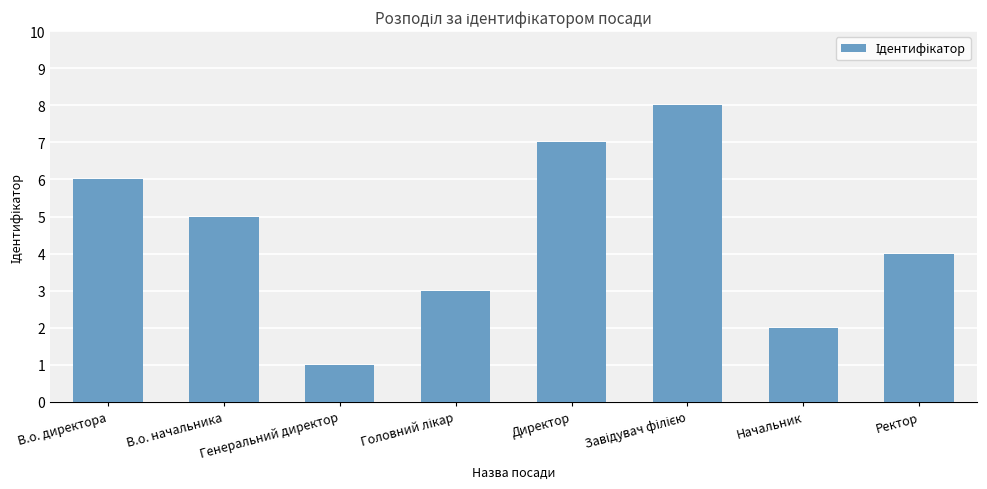

Is it true that the value at Директор is 4?

False